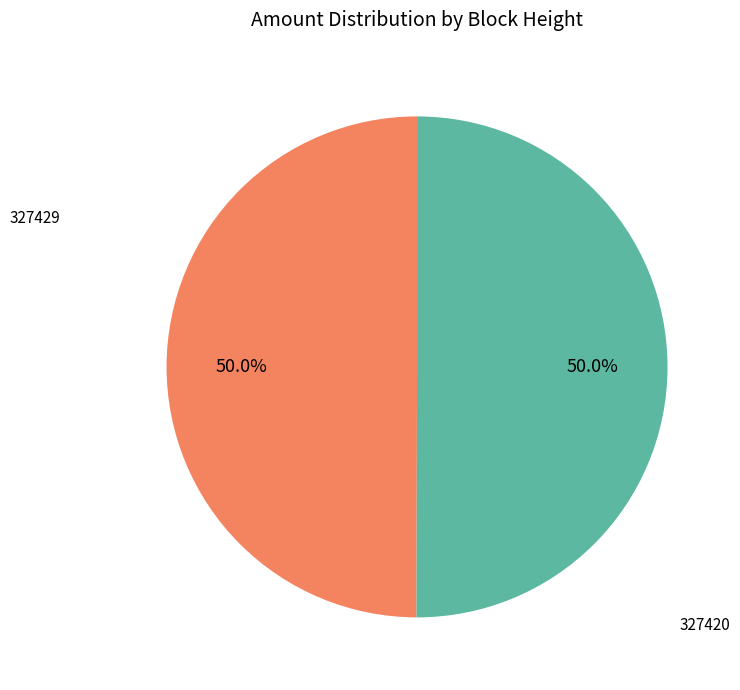

To the nearest percent, what is the difference between the 327420 and 327429 slice percentages?

0%